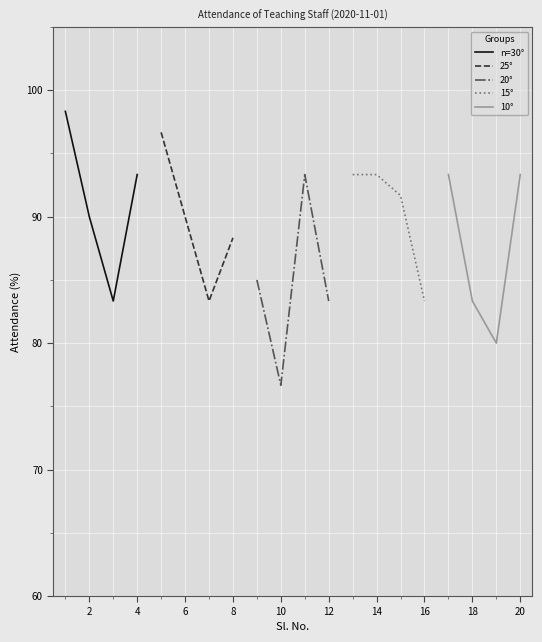

True or false: 25° has more than 2 points higher than both neighbors.

False